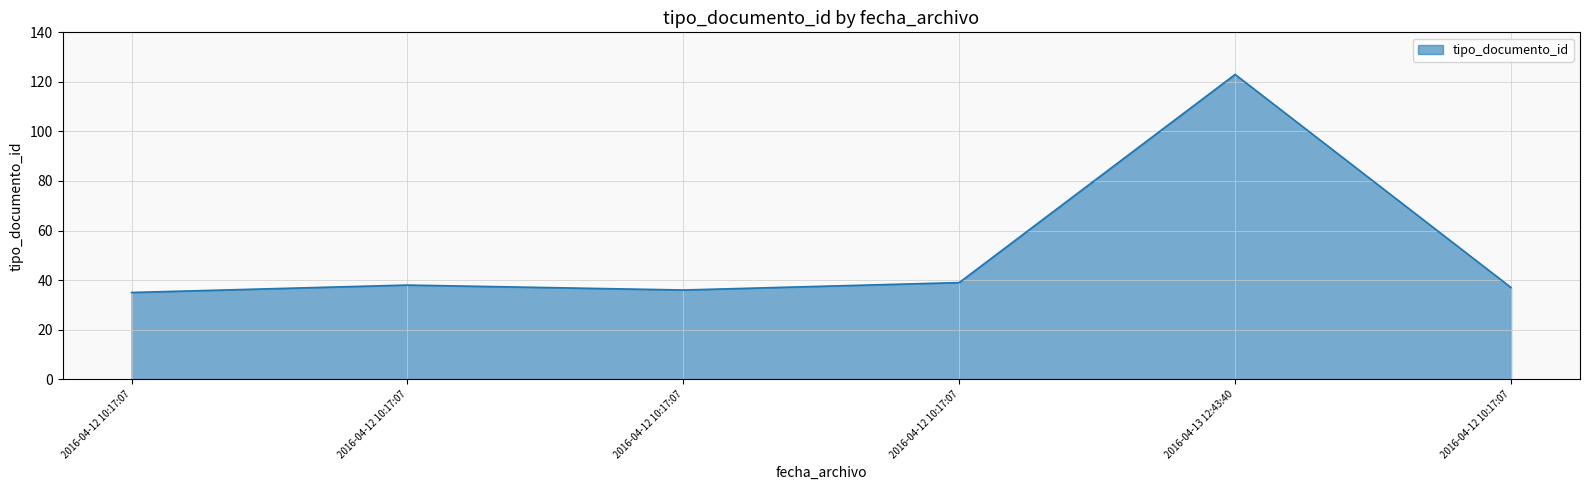

Does the chart have visible grid lines?

Yes